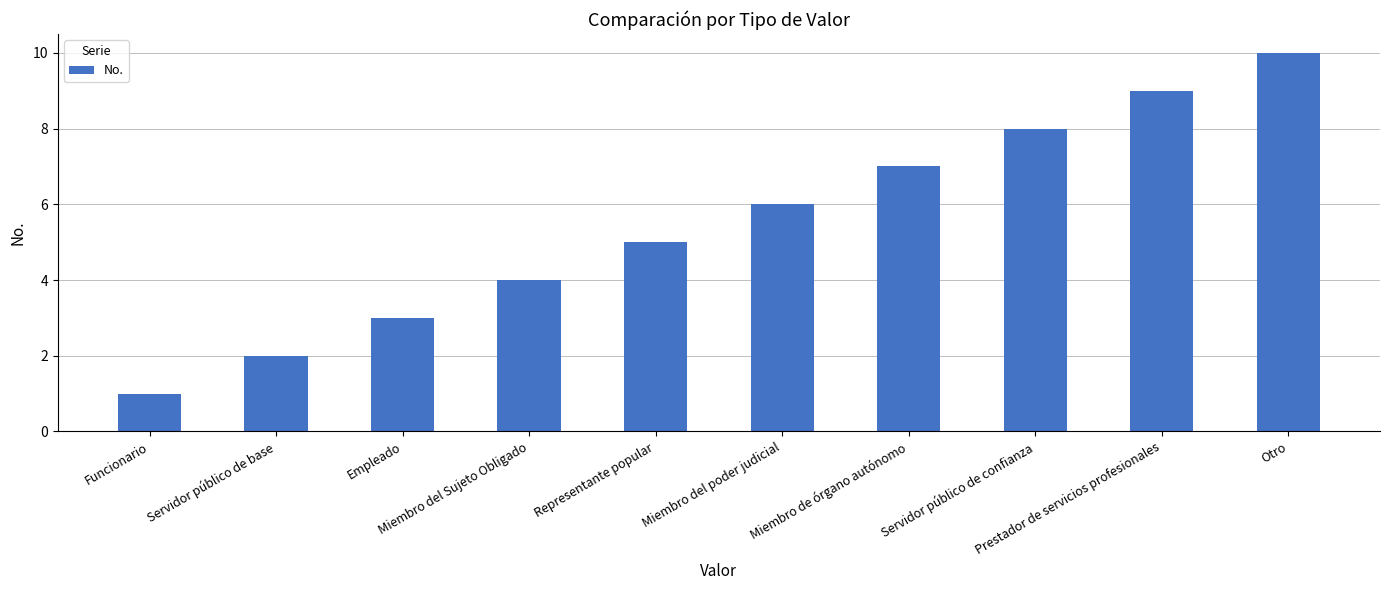

What is the value of the 3rd bar from the left?

3